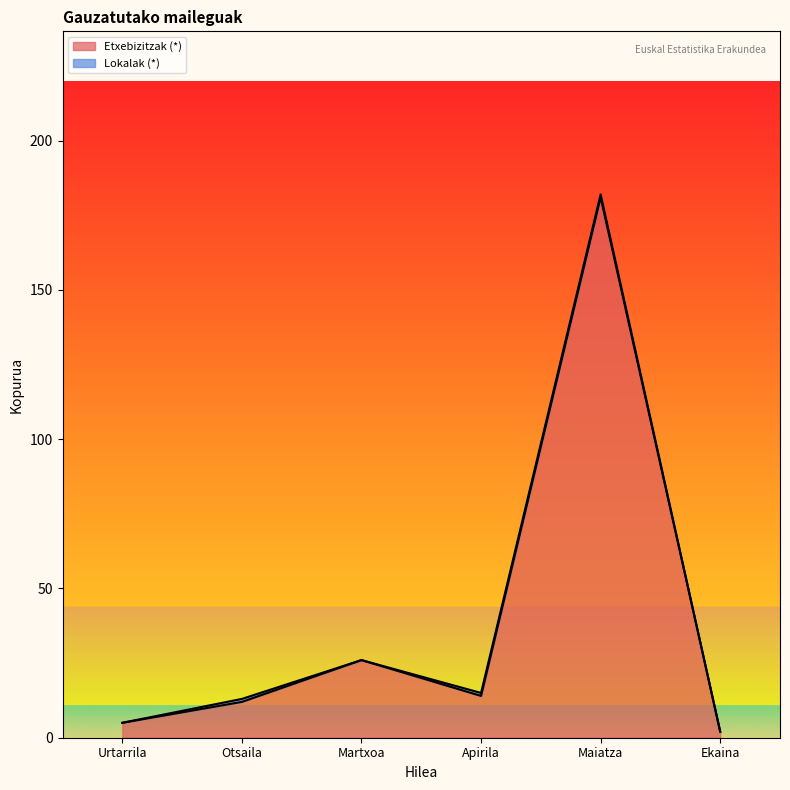

Is the value of Etxebizitzak (*) at Martxoa greater than the value of Gauzatutako-kopurua at Urtarrila?

Yes